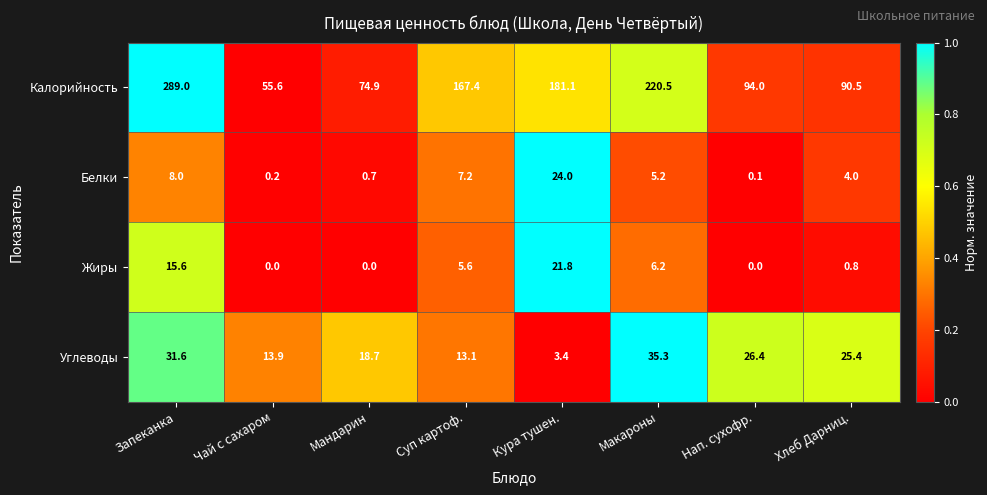

True or false: Калорийность has a value of 137.5 at Нап. сухофр..

False